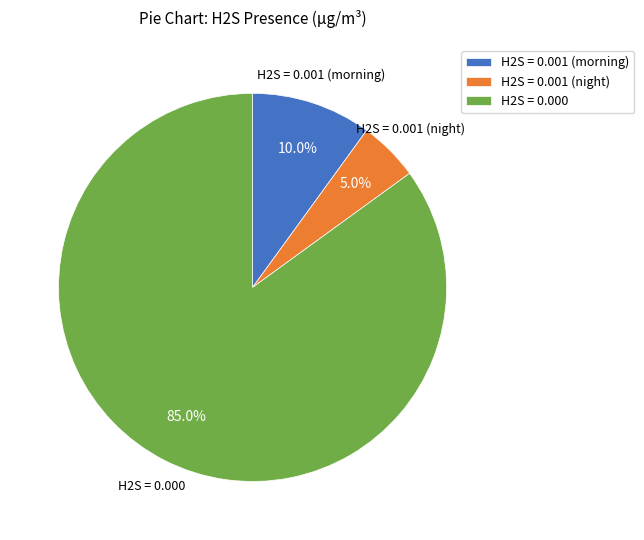

To the nearest percent, what is the difference between the largest and smallest slice percentages?

80%